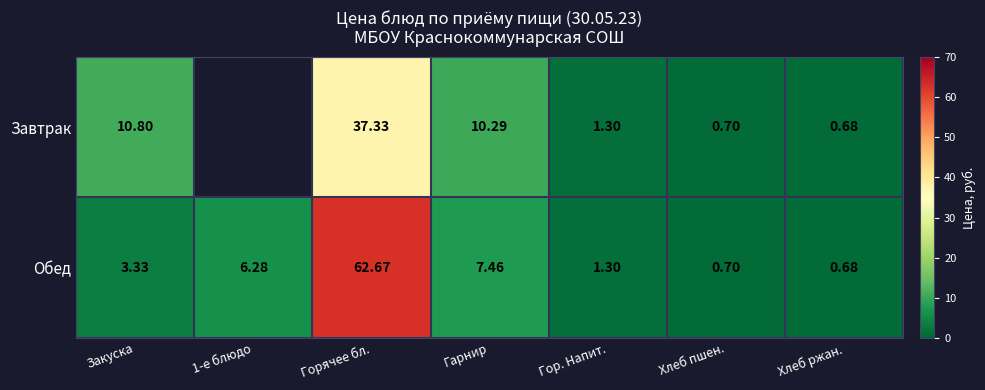

What is the difference between the maximum and minimum values in the Обед series?

62.0